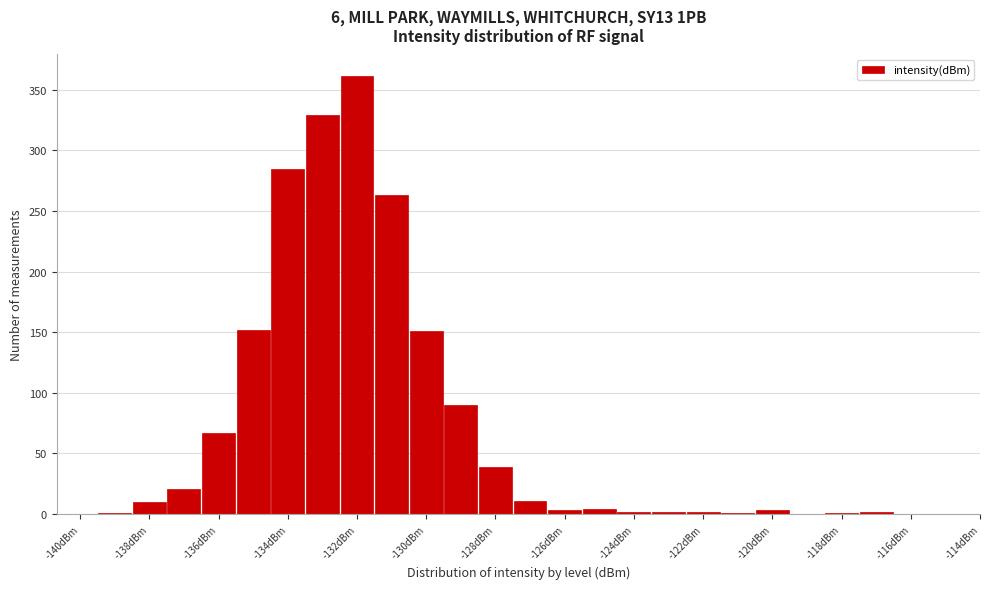

What is the height of the bar covering -132.5 to -131.5 on the x-axis? Neither the bar edges nor the heights are printed on the chart, so give them approximately, as read against the axes.

360